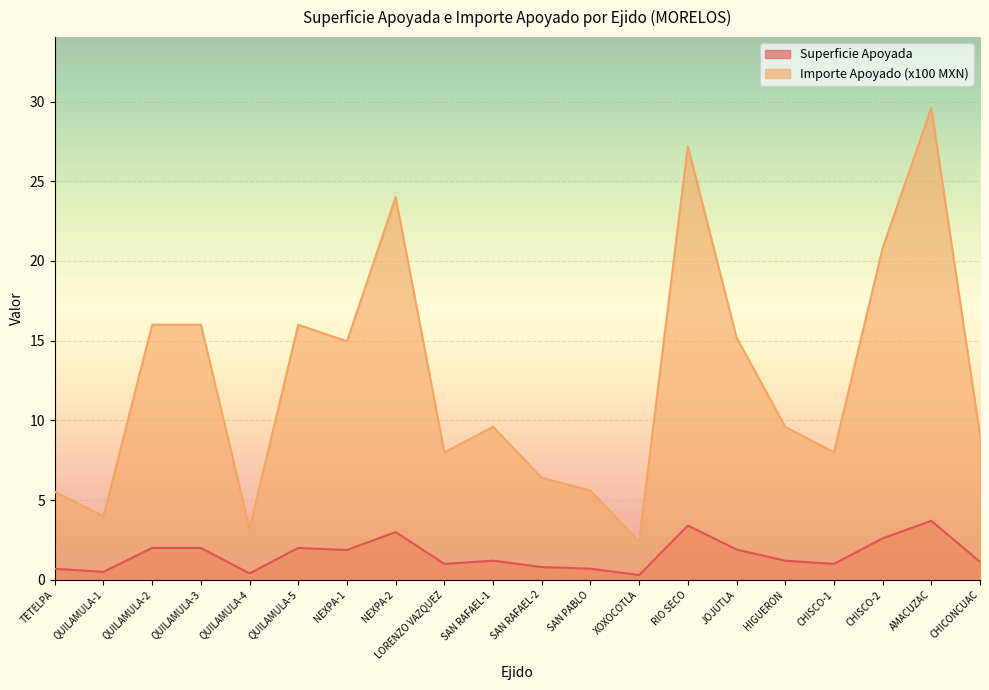

How many lines are shown in the chart?

2